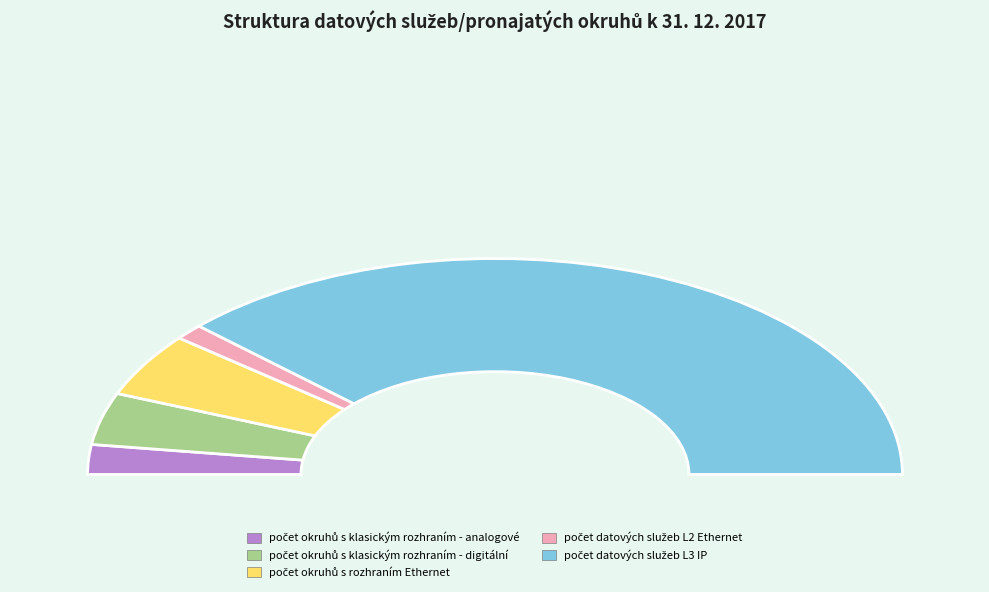

Do počet datových služeb L2 Ethernet and počet datových služeb L3 IP together represent more than half of the pie?

Yes